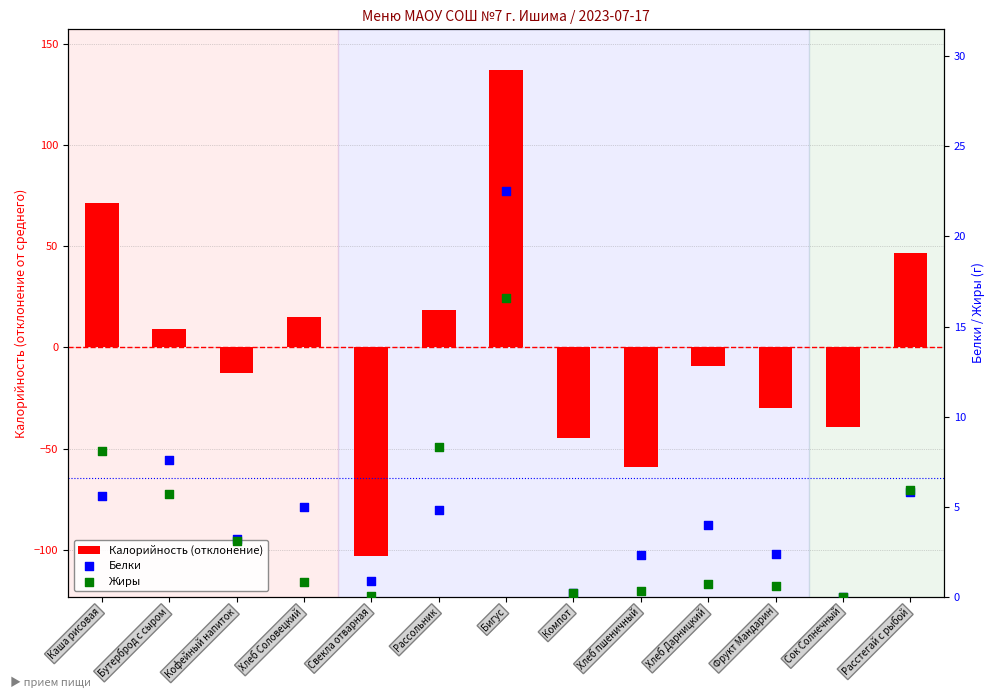

What is the total value across all series at Компот?

-44.1